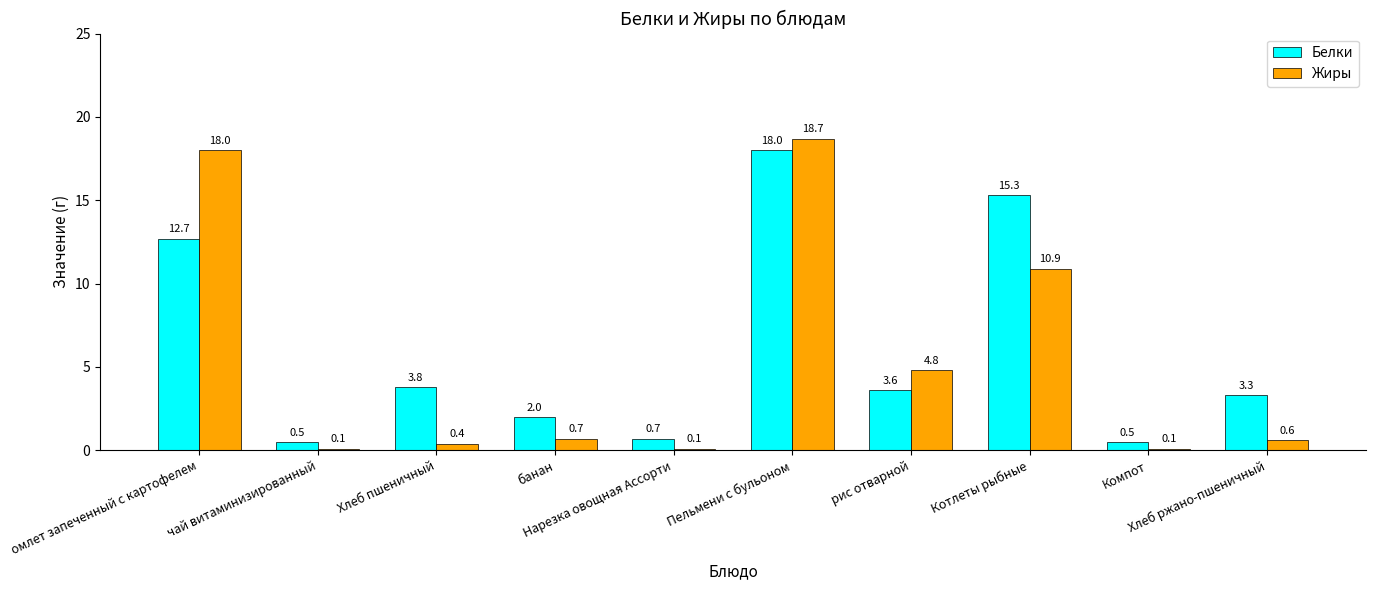

How many bars are there in each group?

2